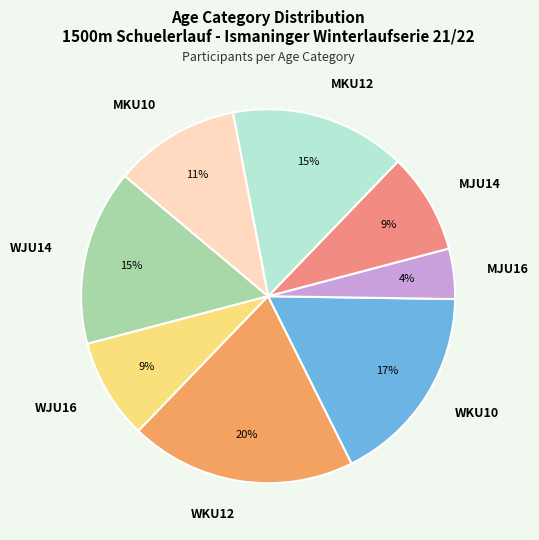

Is the sum of WJU16 and MJU16 greater than half?

No